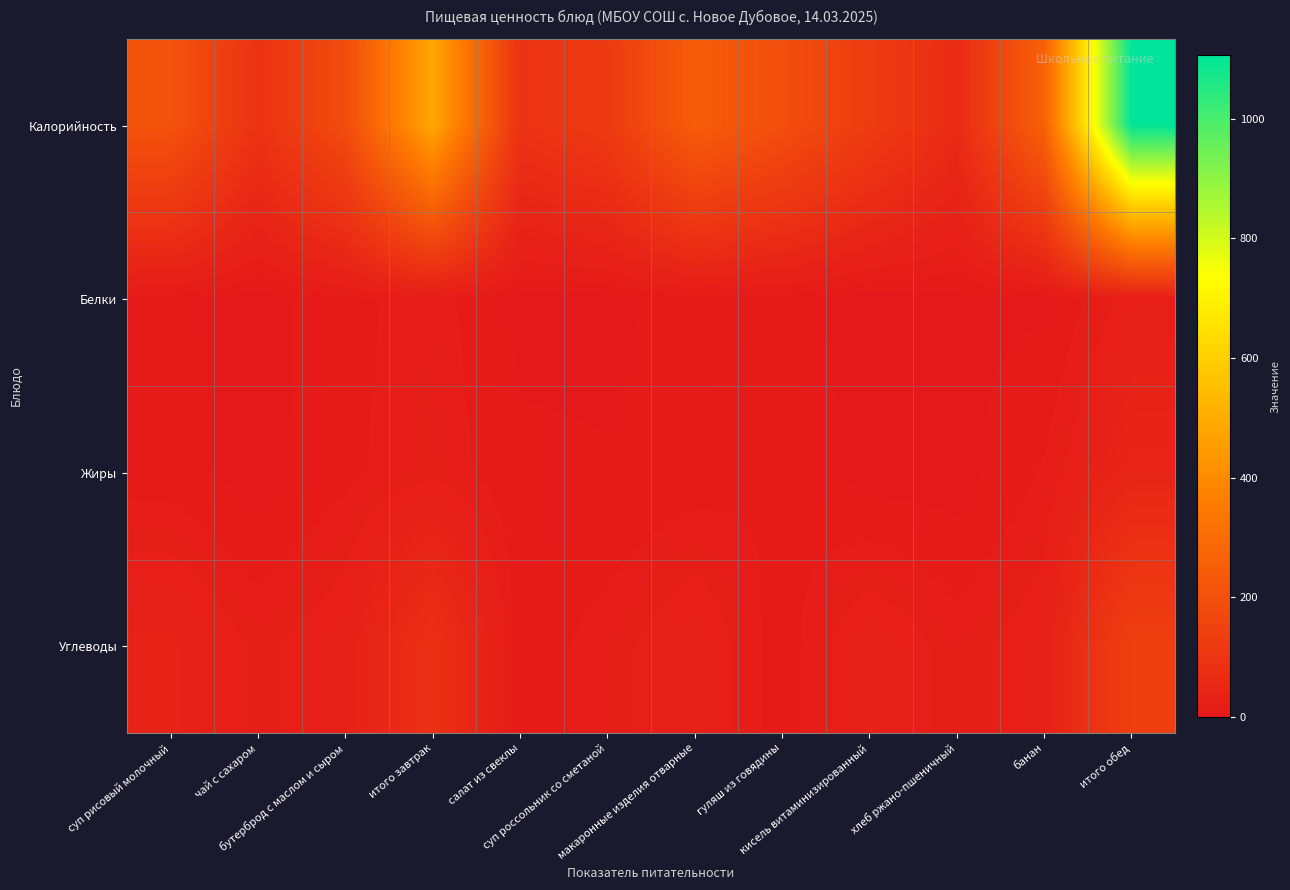

Reading right to left, list all the values displayed in this chart.

Калорийность: итого обед=1106.0	банан=263.0	хлеб ржано-пшеничный=65.0	кисель витаминизированный=127.0	гуляш из говядины=192.0	макаронные изделия отварные=246.0	суп россольник со сметаной=121.0	салат из свеклы=92.0	итого завтрак=484.0	бутерброд с маслом и сыром=184.0	чай с сахаром=92.0	суп рисовый молочный=208.0
Белки: итого обед=25.4	банан=2.5	хлеб ржано-пшеничный=3.0	кисель витаминизированный=0.0	гуляш из говядины=8.0	макаронные изделия отварные=7.9	суп россольник со сметаной=2.0	салат из свеклы=2.0	итого завтрак=17.3	бутерброд с маслом и сыром=10.0	чай с сахаром=0.3	суп рисовый молочный=7.0
Жиры: итого обед=46.0	банан=14.0	хлеб ржано-пшеничный=0.0	кисель витаминизированный=0.0	гуляш из говядины=13.0	макаронные изделия отварные=8.0	суп россольник со сметаной=5.0	салат из свеклы=6.0	итого завтрак=19.0	бутерброд с маслом и сыром=11.0	чай с сахаром=0.0	суп рисовый молочный=8.0
Углеводы: итого обед=141.0	банан=28.0	хлеб ржано-пшеничный=17.0	кисель витаминизированный=32.0	гуляш из говядины=8.0	макаронные изделия отварные=31.0	суп россольник со сметаной=17.0	салат из свеклы=8.0	итого завтрак=85.0	бутерброд с маслом и сыром=29.0	чай с сахаром=19.0	суп рисовый молочный=37.0